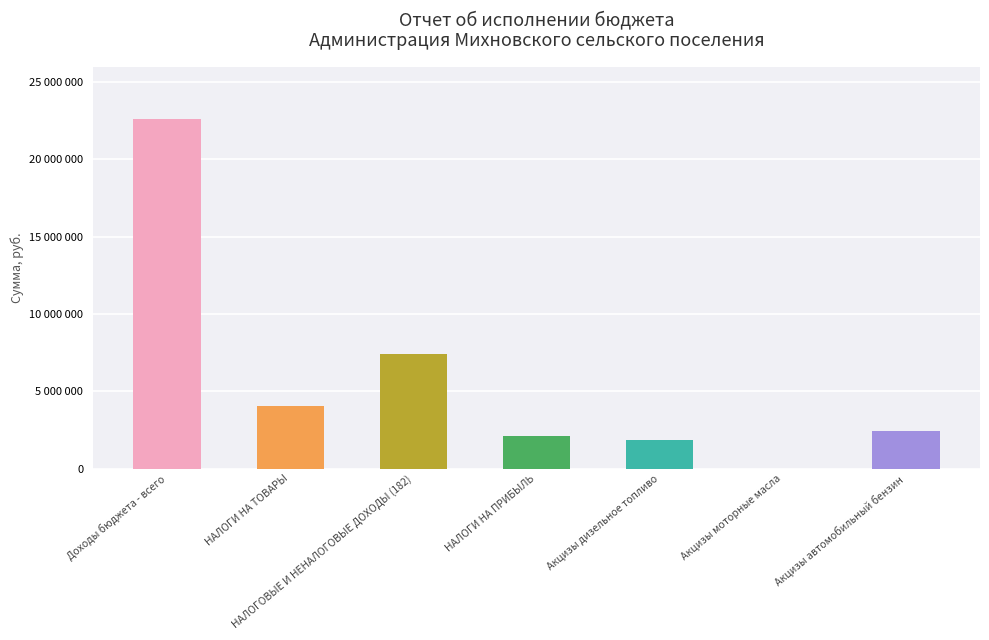

What is the smallest value displayed?

10530